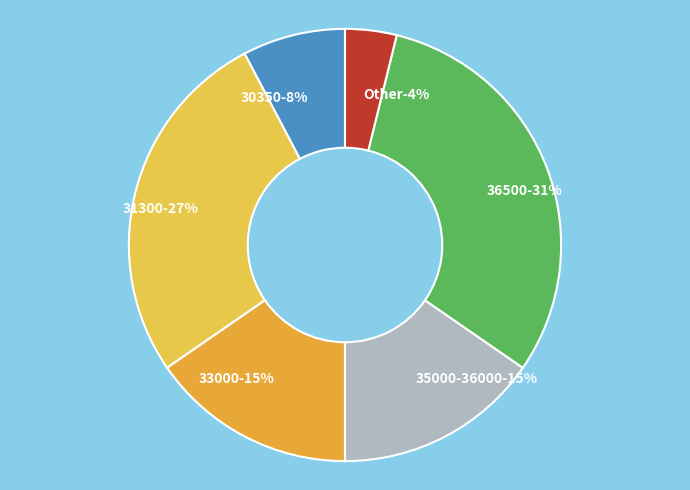

Which has a higher value, 33000 or 36000?

36000